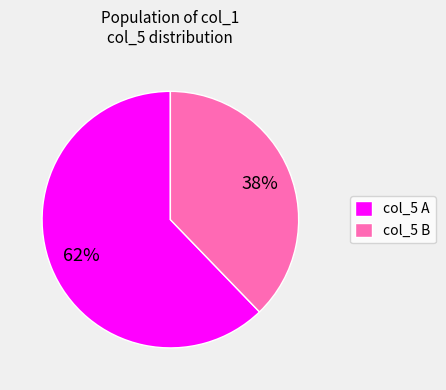

Is it true that col_5 B is 38% of the pie?

True